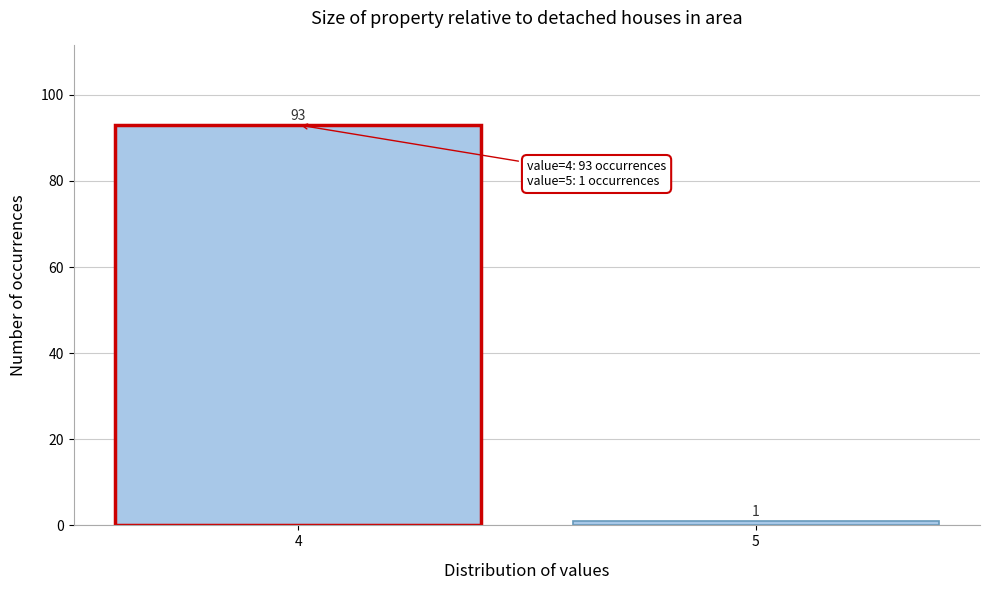

Reading right to left, transcribe all the data shown in this chart.

5=1	4=93